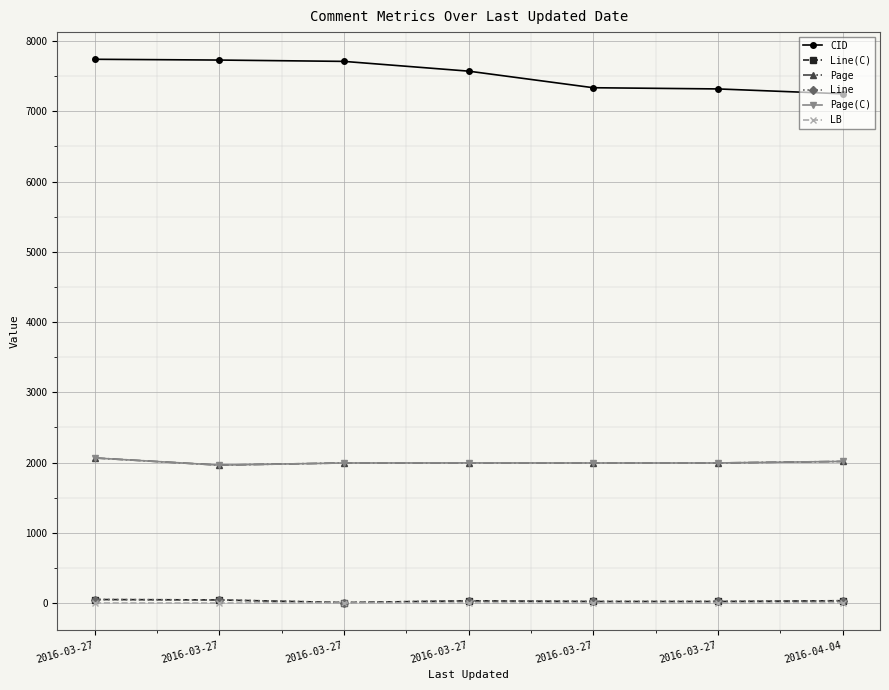

Reading left to right, transcribe all the data shown in this chart.

CID: 7740	7729	7710	7571	7335	7318	7249
Line(C): 50	44	7	32	22	22	33
Page: 2065	1963	1994	1995	1994	1994	2016
Line: 50	44	7	32	22	22	33
Page(C): 2065	1963	1994	1995	1994	1994	2016
LB: 5	5	5	5	5	5	5